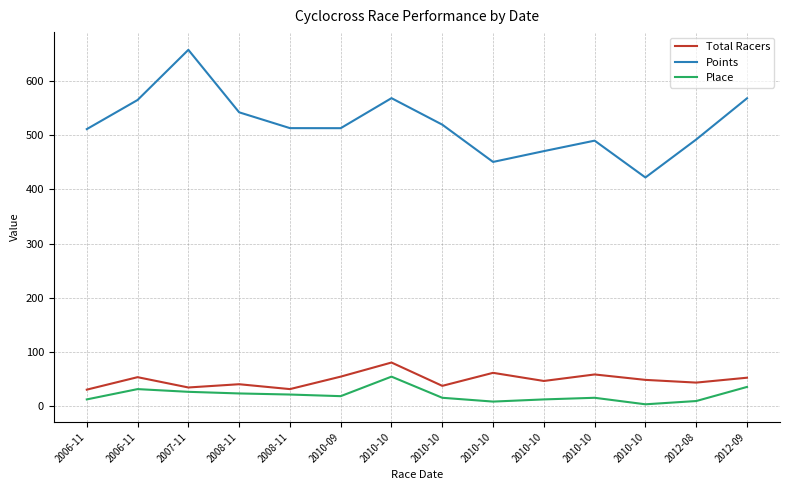

Reading left to right, list all the values displayed in this chart.

Total Racers: 2006-11=31.0	2006-11=54.0	2007-11=35.0	2008-11=41.0	2008-11=32.0	2010-09=55.0	2010-10=81.0	2010-10=38.0	2010-10=62.0	2010-10=47.0	2010-10=59.0	2010-10=49.0	2012-08=44.0	2012-09=53.0
Points: 2006-11=511.3	2006-11=565.0	2007-11=657.4	2008-11=542.2	2008-11=513.1	2010-09=513.0	2010-10=568.4	2010-10=519.5	2010-10=450.8	2010-10=470.7	2010-10=490.0	2010-10=422.1	2012-08=492.1	2012-09=568.0
Place: 2006-11=13.0	2006-11=32.0	2007-11=27.0	2008-11=24.0	2008-11=22.0	2010-09=19.0	2010-10=55.0	2010-10=16.0	2010-10=9.0	2010-10=13.0	2010-10=16.0	2010-10=4.0	2012-08=10.0	2012-09=36.0